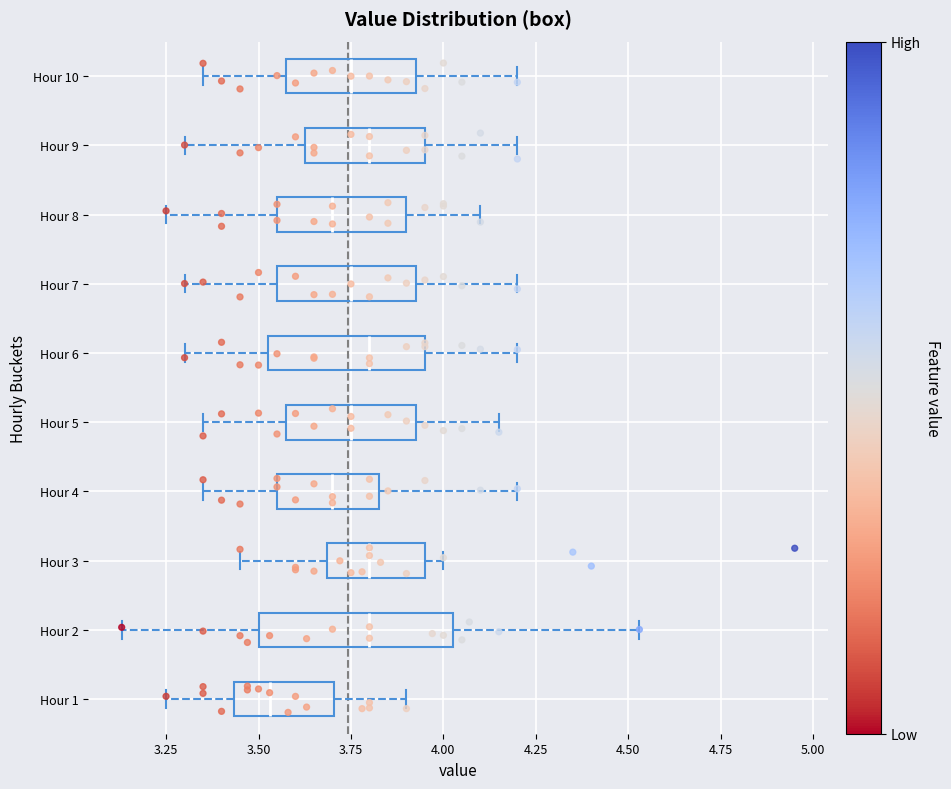

Reading bottom to top, read every box against the x-axis: the position of its median line, the range the box covers, and the ends of its whiskers. The values are not printed on the chart, so give them approximately, as read against the axis.

Hour 1: median 3.55, box 3.45 to 3.70, whiskers 3.25 to 3.90
Hour 2: median 3.80, box 3.50 to 4.05, whiskers 3.15 to 4.55
Hour 3: median 3.80, box 3.70 to 3.95, whiskers 3.45 to 4.00
Hour 4: median 3.70, box 3.55 to 3.85, whiskers 3.35 to 4.20
Hour 5: median 3.75, box 3.60 to 3.95, whiskers 3.35 to 4.15
Hour 6: median 3.80, box 3.55 to 3.95, whiskers 3.30 to 4.20
Hour 7: median 3.75, box 3.55 to 3.95, whiskers 3.30 to 4.20
Hour 8: median 3.70, box 3.55 to 3.90, whiskers 3.25 to 4.10
Hour 9: median 3.80, box 3.65 to 3.95, whiskers 3.30 to 4.20
Hour 10: median 3.75, box 3.60 to 3.95, whiskers 3.35 to 4.20